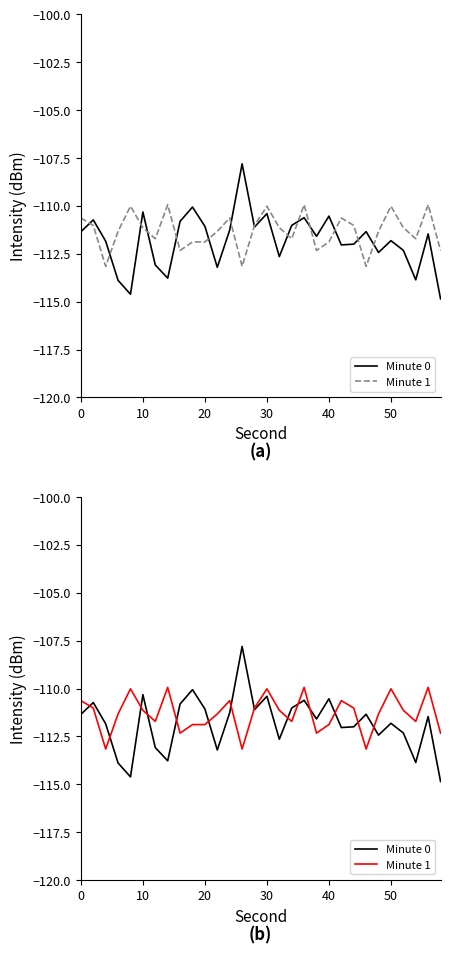

At how many categories does at least one series exceed -113?

30